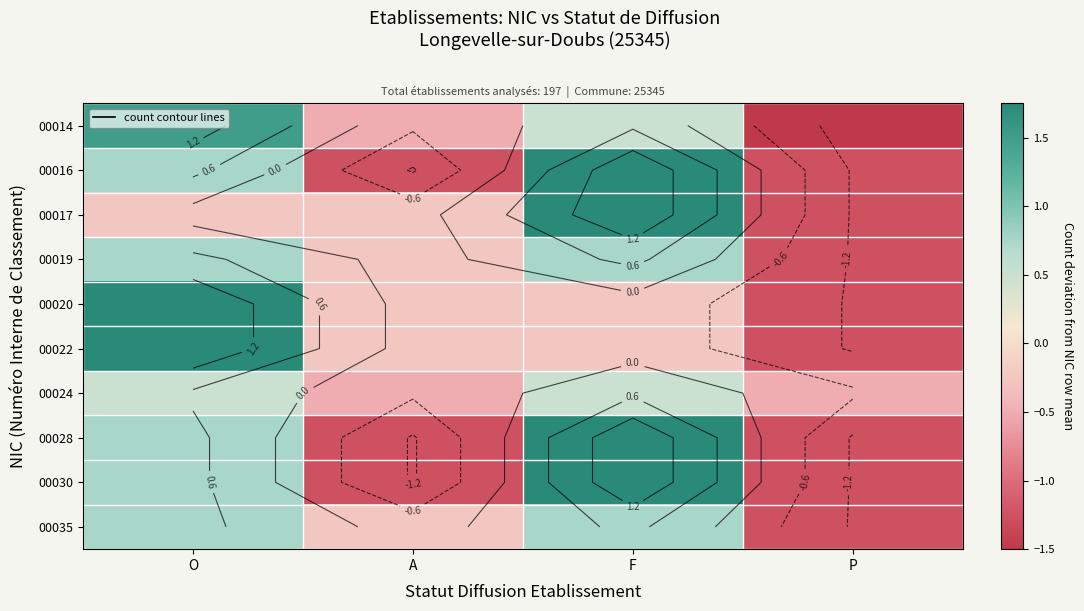

At which category is the sum across all series the highest?

O